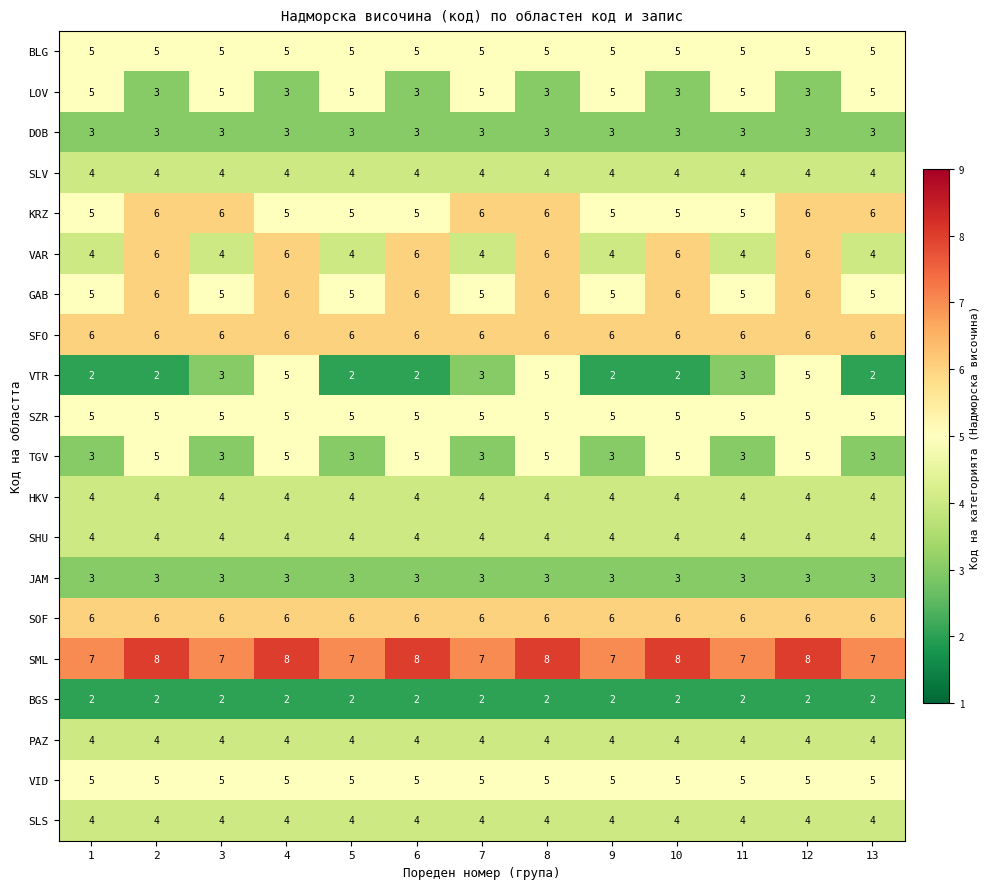

Between 4 and 13, which series saw the biggest shift?

VTR